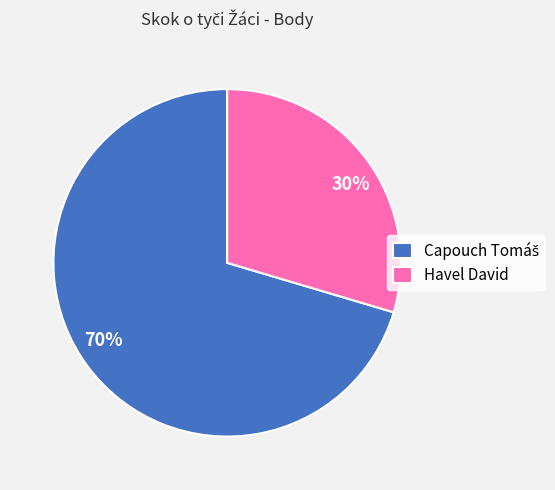

Does any single category account for the majority?

Yes